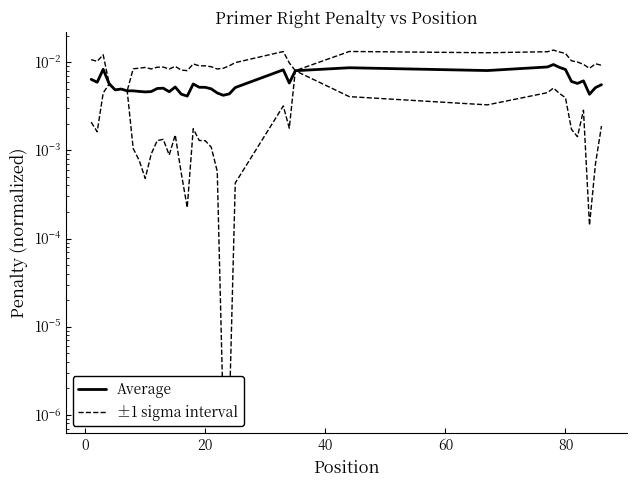

Which series has the largest total across all categories?

±1 sigma interval